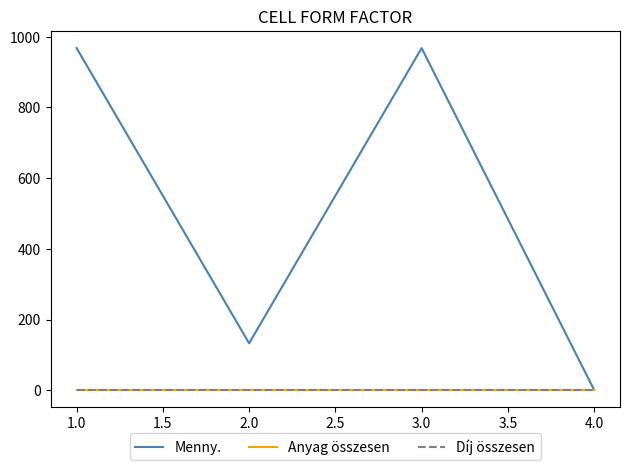

Is this an area chart (filled region under the line)?

No